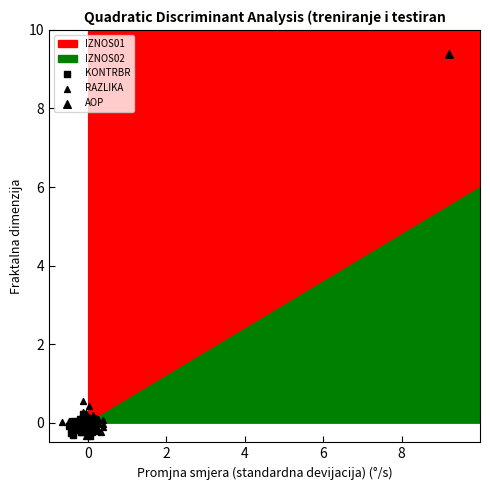

Which series contains the highest Y value?

RAZLIKA